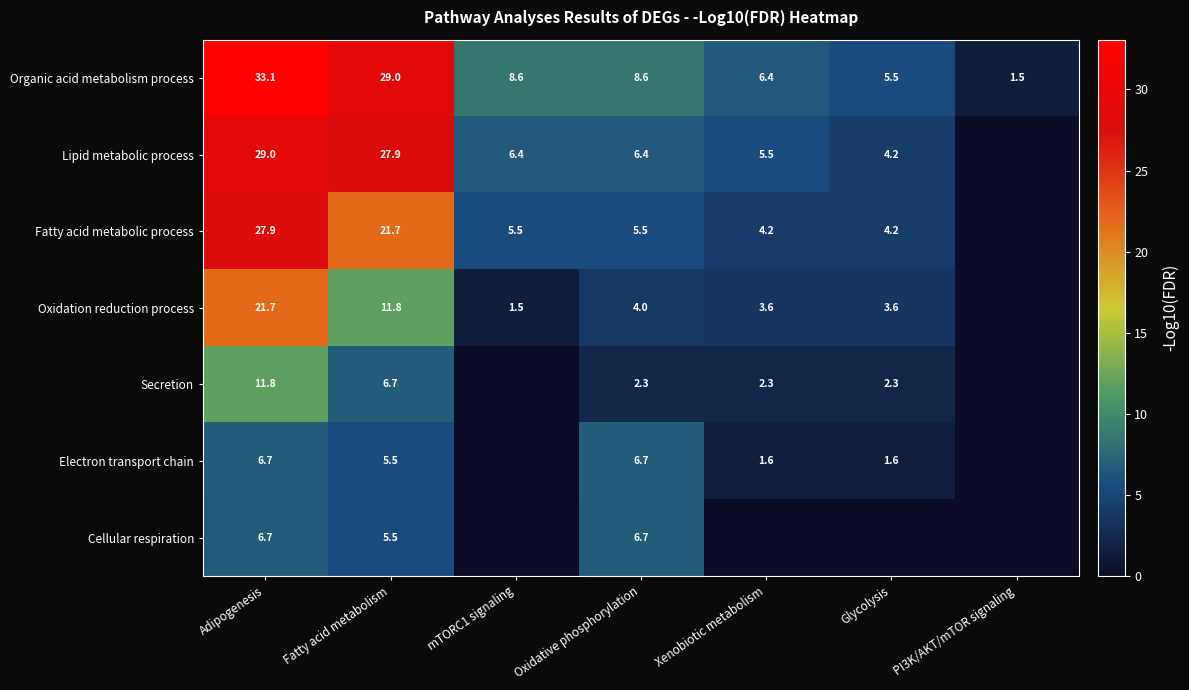

The value of Organic acid metabolism process at Xenobiotic metabolism is 11.1. True or false?

False